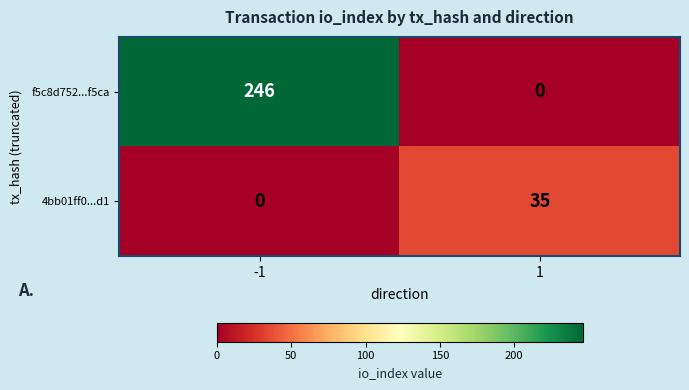

True or false: 4bb01ff0...d1 has a value of 0 at -1.

True